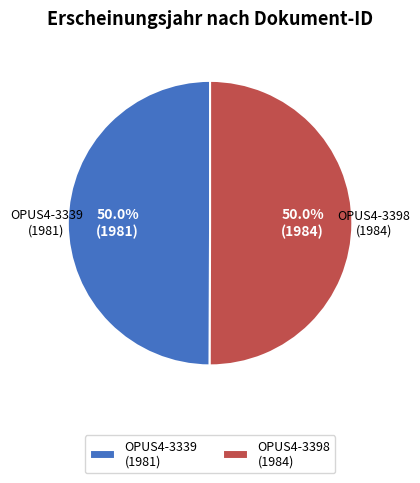

What portion of the pie excludes OPUS4-3398?

50.0%